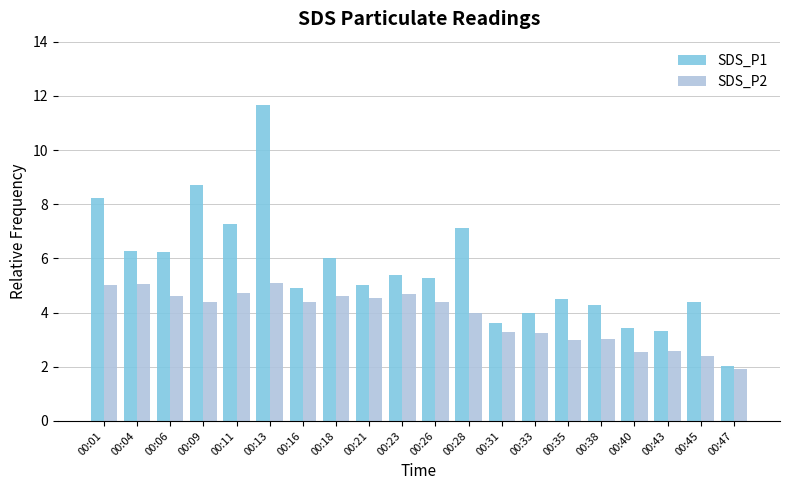

Is the value of SDS_P1 at 00:01 greater than the value of SDS_P2 at 00:06?

Yes